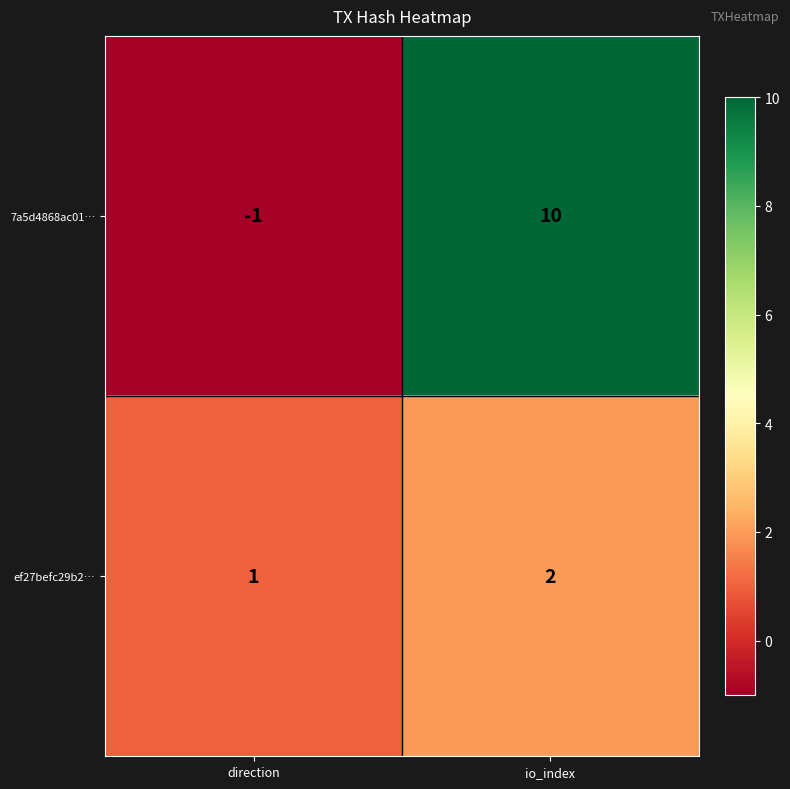

Reading left to right, what are all the values shown in this chart?

7a5d4868ac01…: -1	10
ef27befc29b2…: 1	2